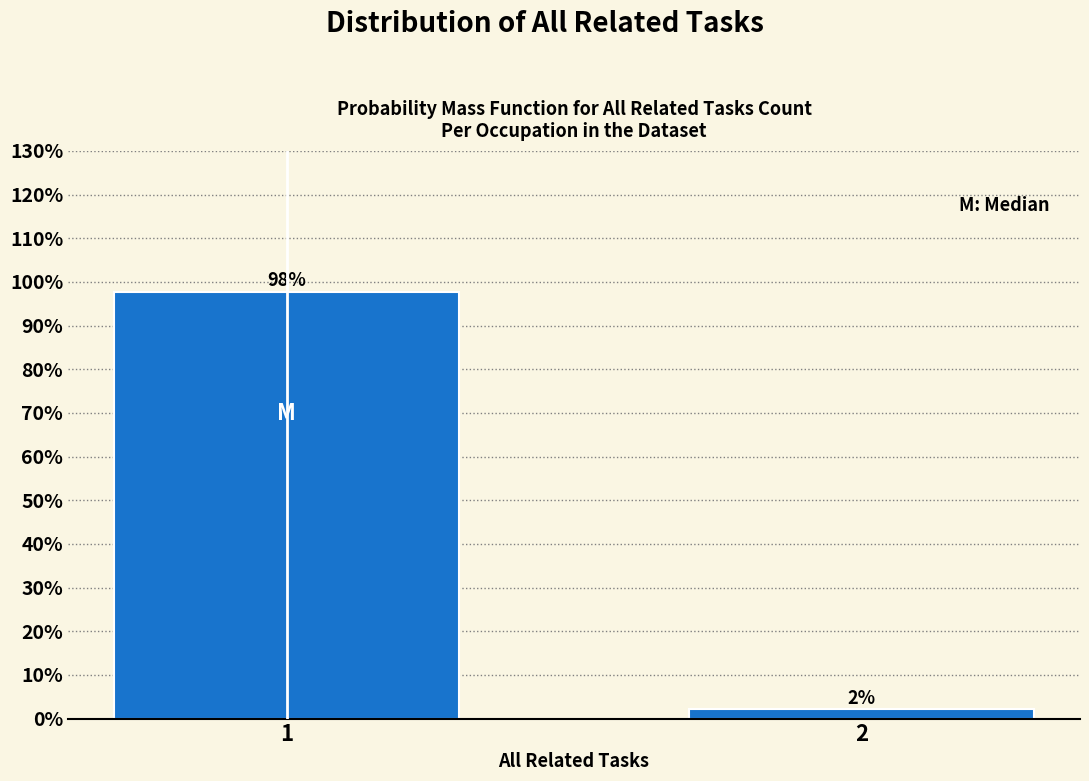

What is the value of the 1st bar from the left?

97.8